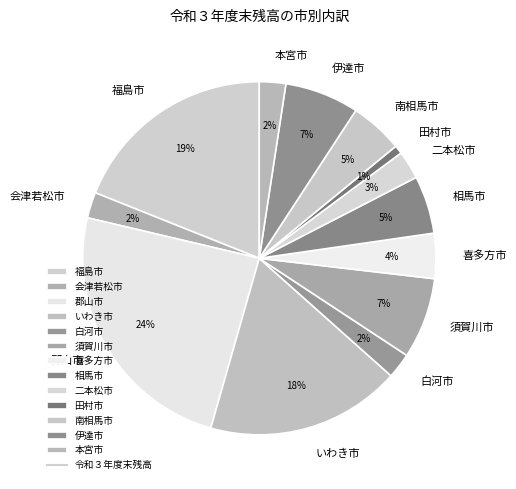

Between いわき市 and 田村市, which is larger?

いわき市